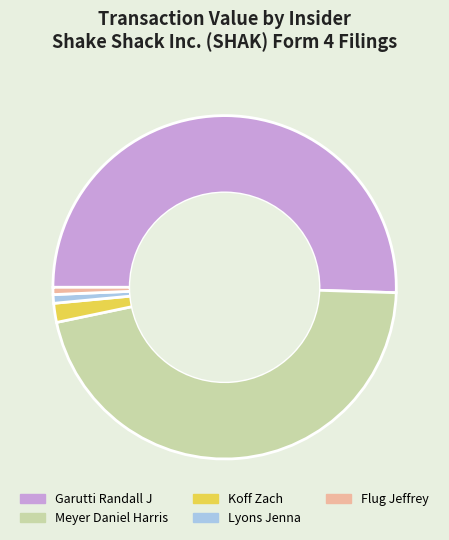

Is the sum of Koff Zach and Garutti Randall J greater than half?

Yes